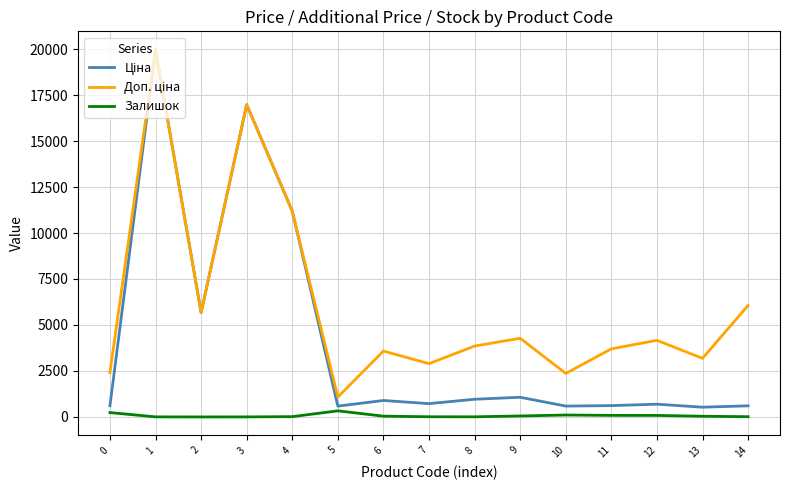

Where is the first local maximum for Ціна?

1